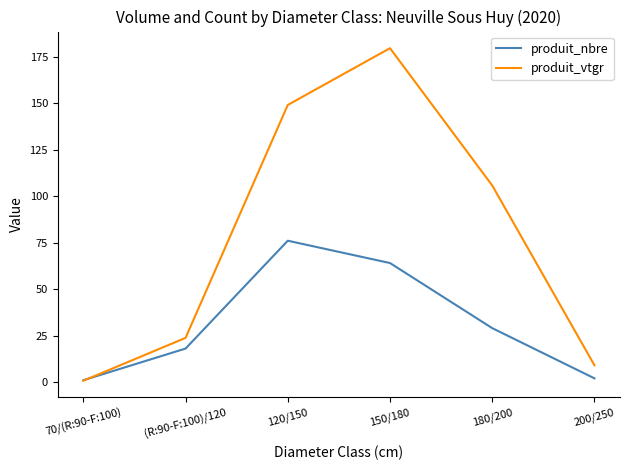

What value does the produit_nbre series have at 180/200?

29.0